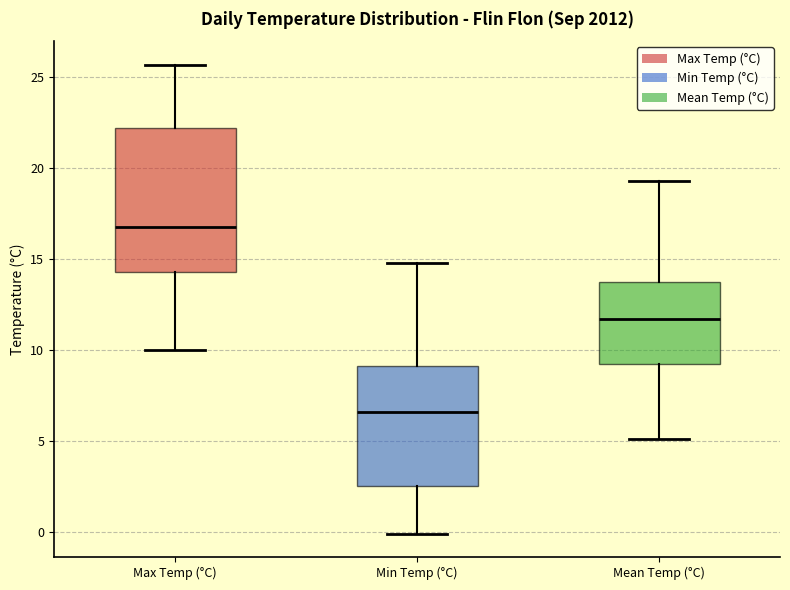

Which box's median line is the highest?

Max Temp (°C)